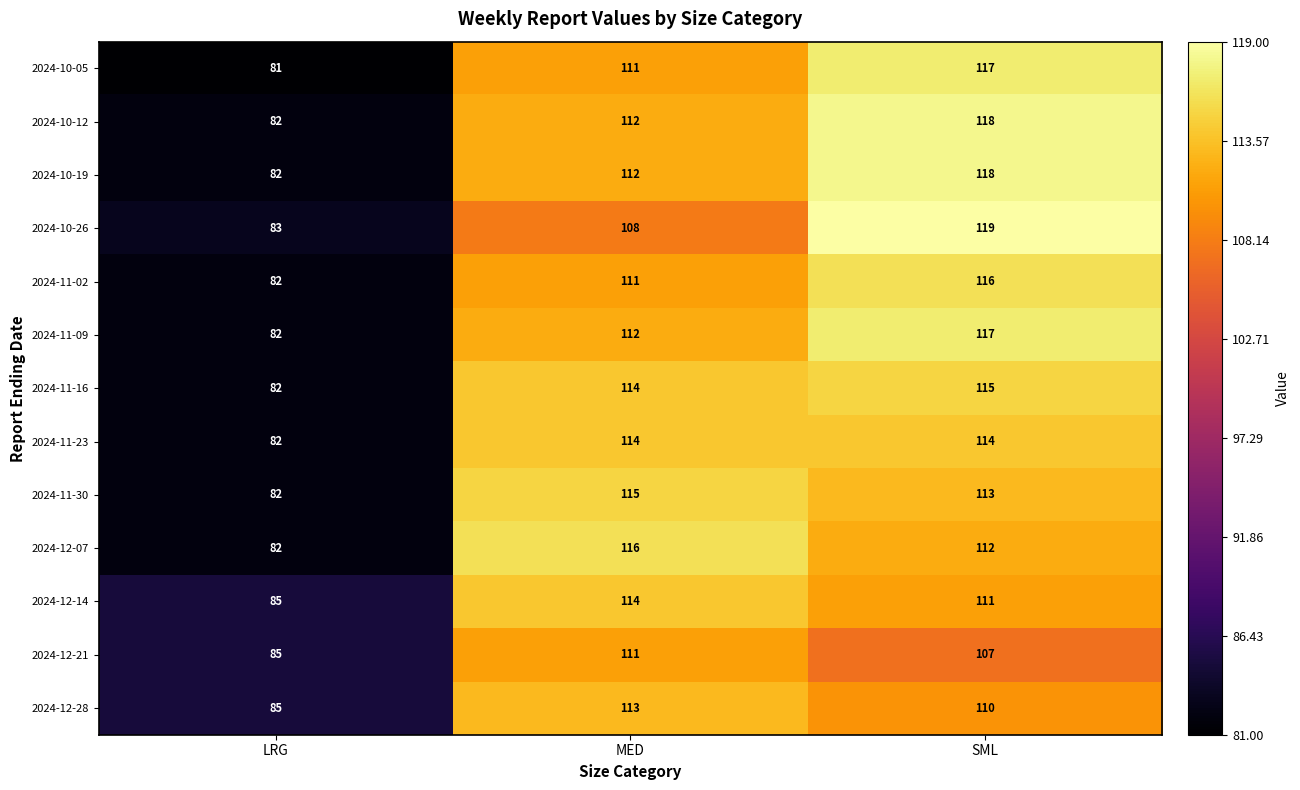

What is the greatest value displayed?

119